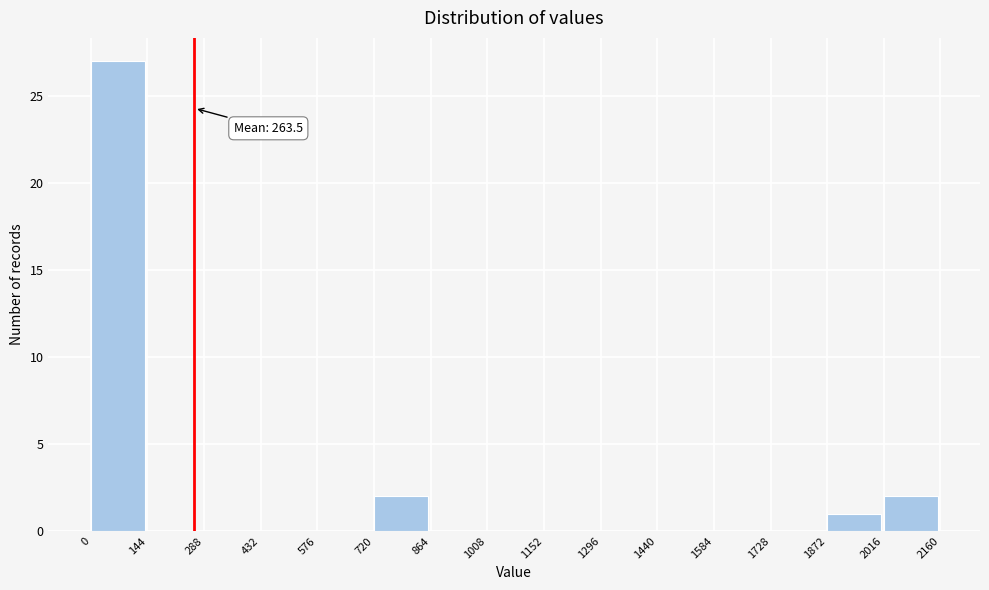

Over which range of the x-axis is the bar tallest?

0 to 144